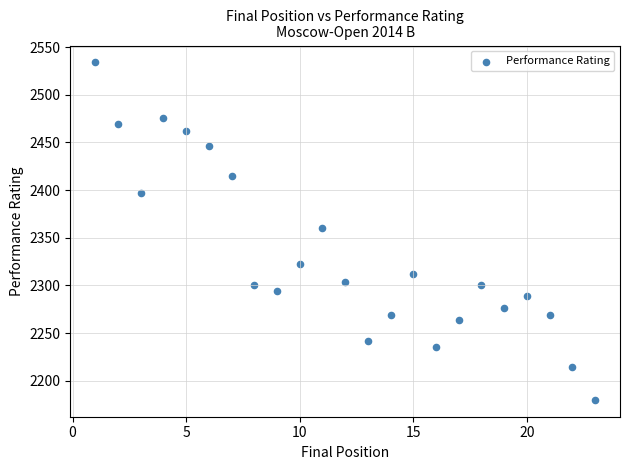

What is the range of X values (max minus min)?

22